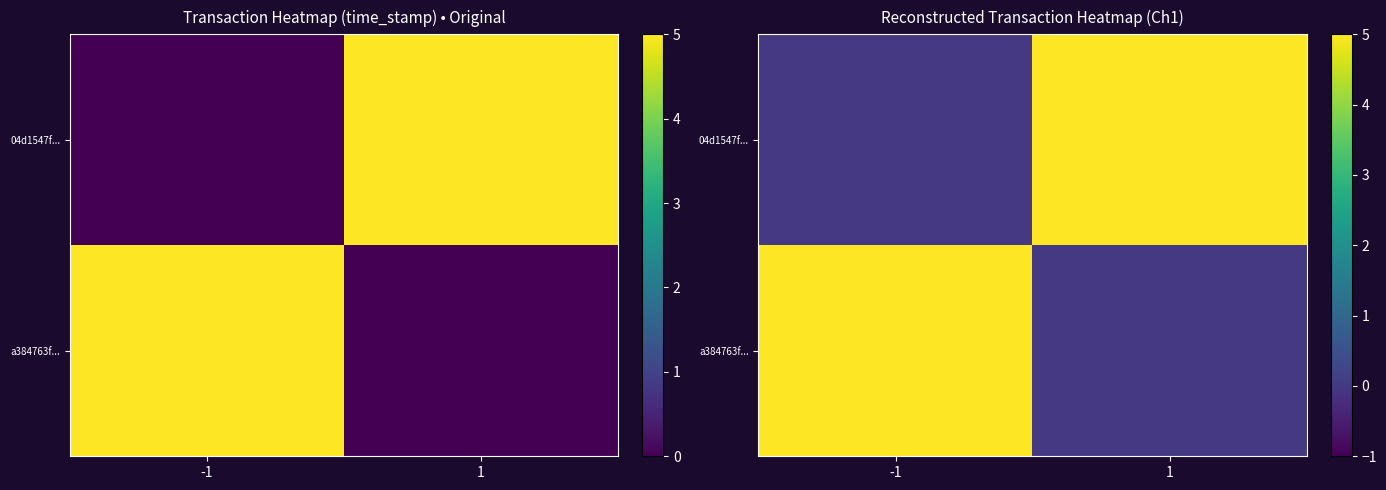

Which series has the largest range (max minus min)?

a384763f...